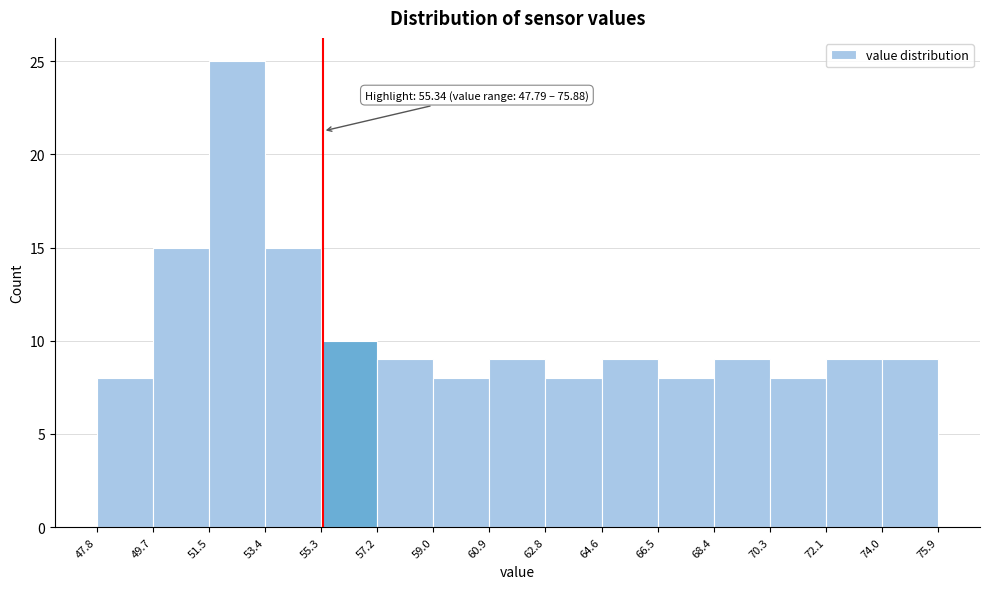

Over which range of the x-axis is the bar tallest?

51.5 to 53.4